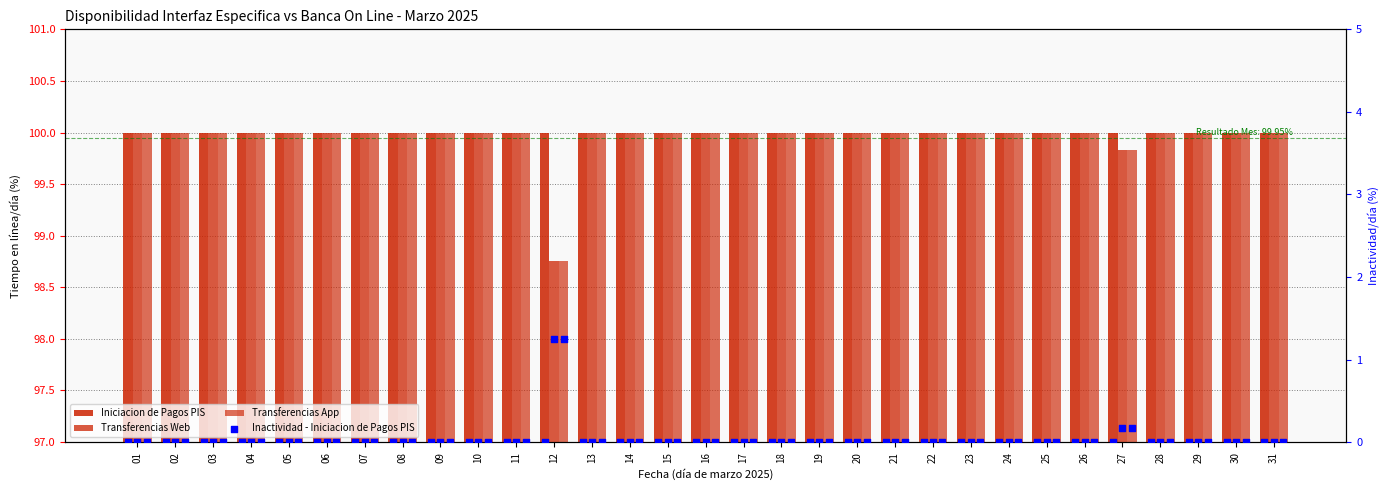

Which series has the largest Y range (max minus min)?

Transferencias Web